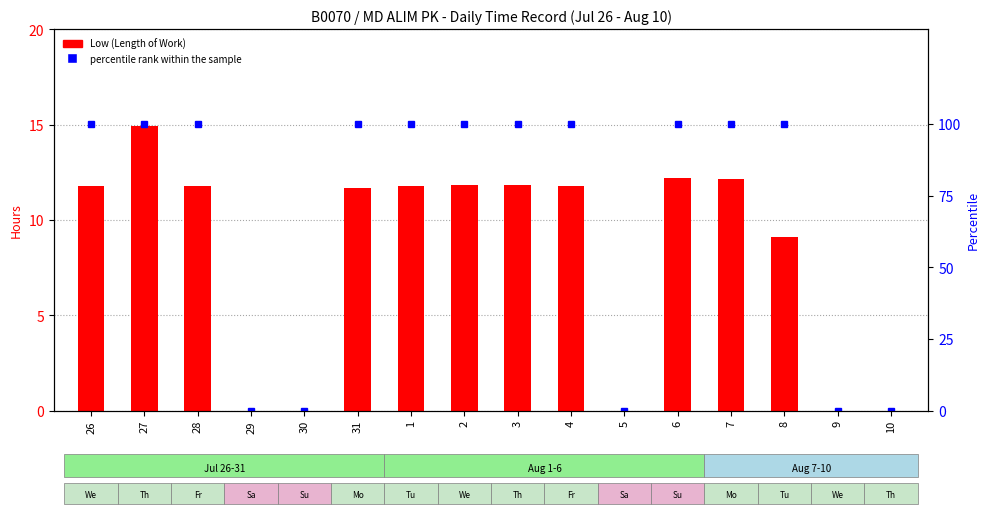

Rank the categories by Low (Length of Work) value from highest to lowest.

27, 6, 7, 2, 3, 1, 28, 26, 4, 31, 8, 29, 30, 5, 9, 10